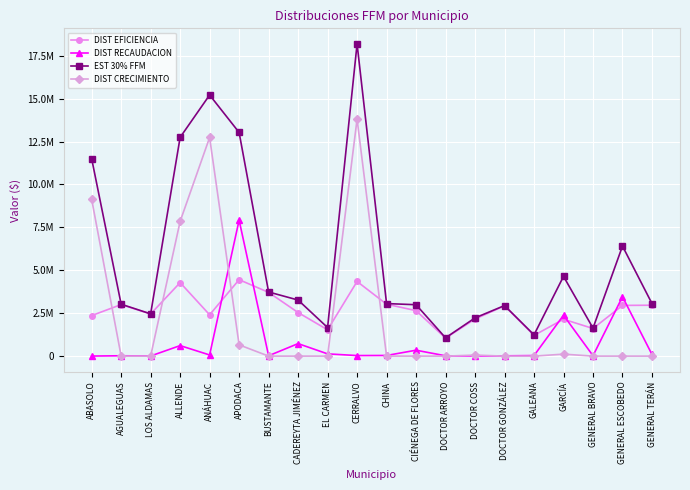

Which series has the widest spread of values?

EST 30% FFM